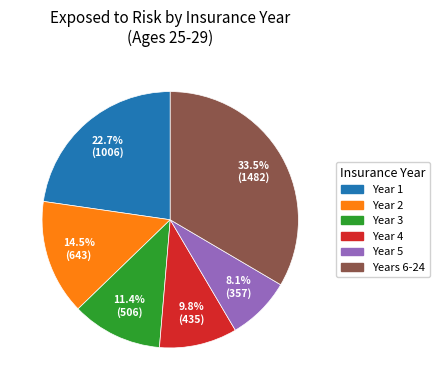

Is Year 3 the majority of the pie?

No